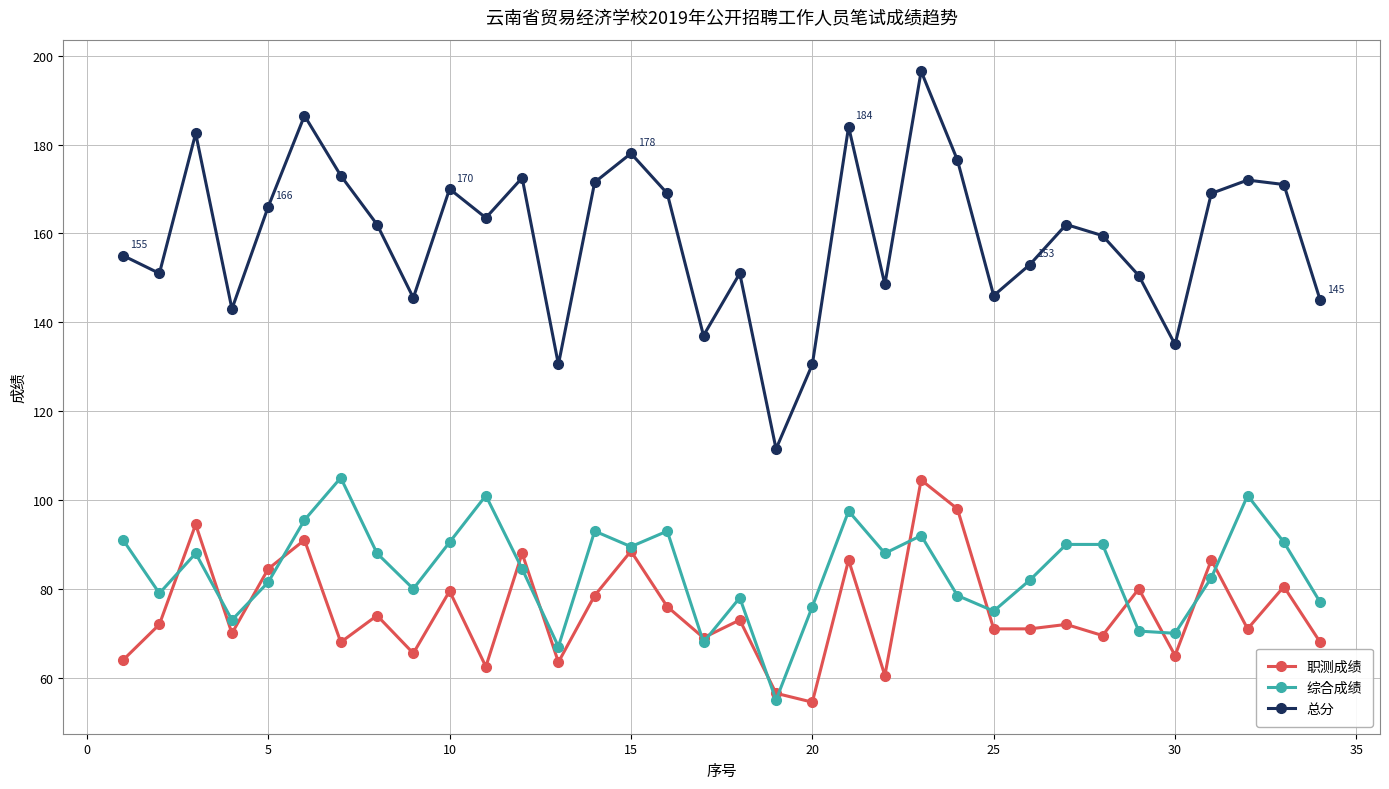

Which series has the largest total across all categories?

总分